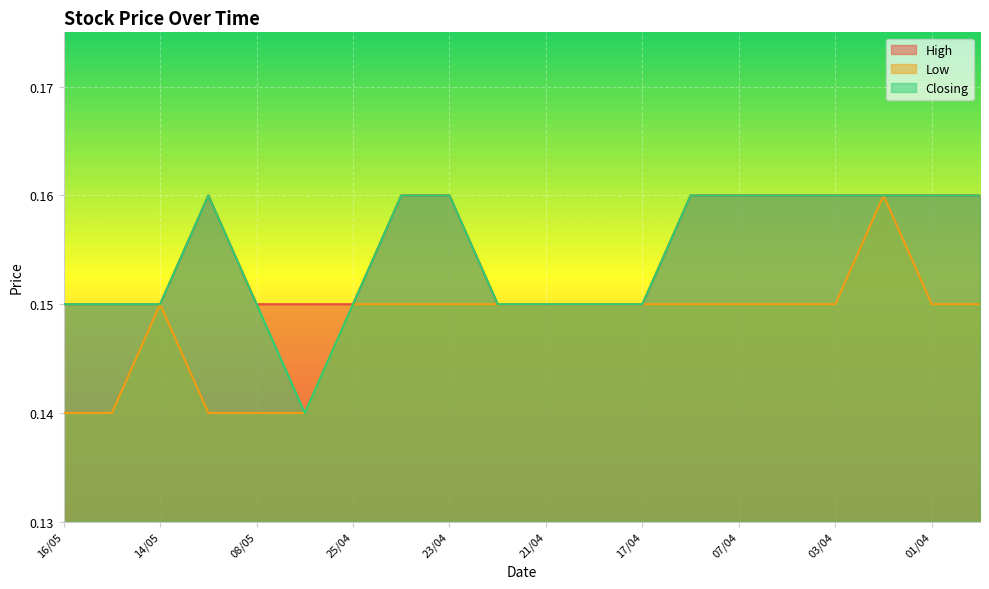

The value of Closing at 07/05 is 0.2. True or false?

False